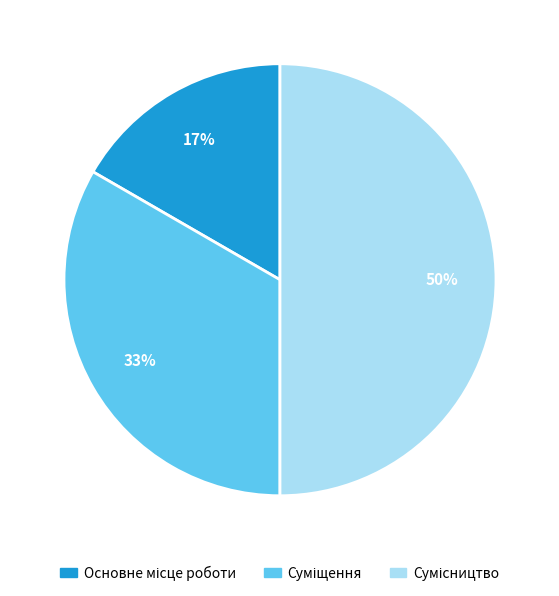

To the nearest percent, what is the difference between the largest and smallest slice percentages?

33%